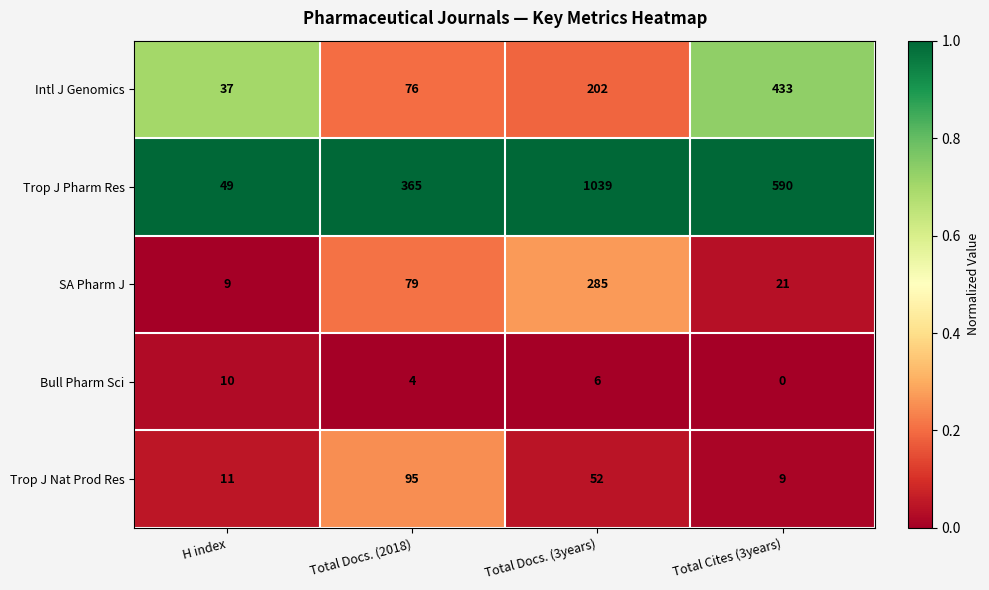

Rank the series at Total Cites (3years) from highest to lowest value.

Trop J Pharm Res, Intl J Genomics, SA Pharm J, Trop J Nat Prod Res, Bull Pharm Sci